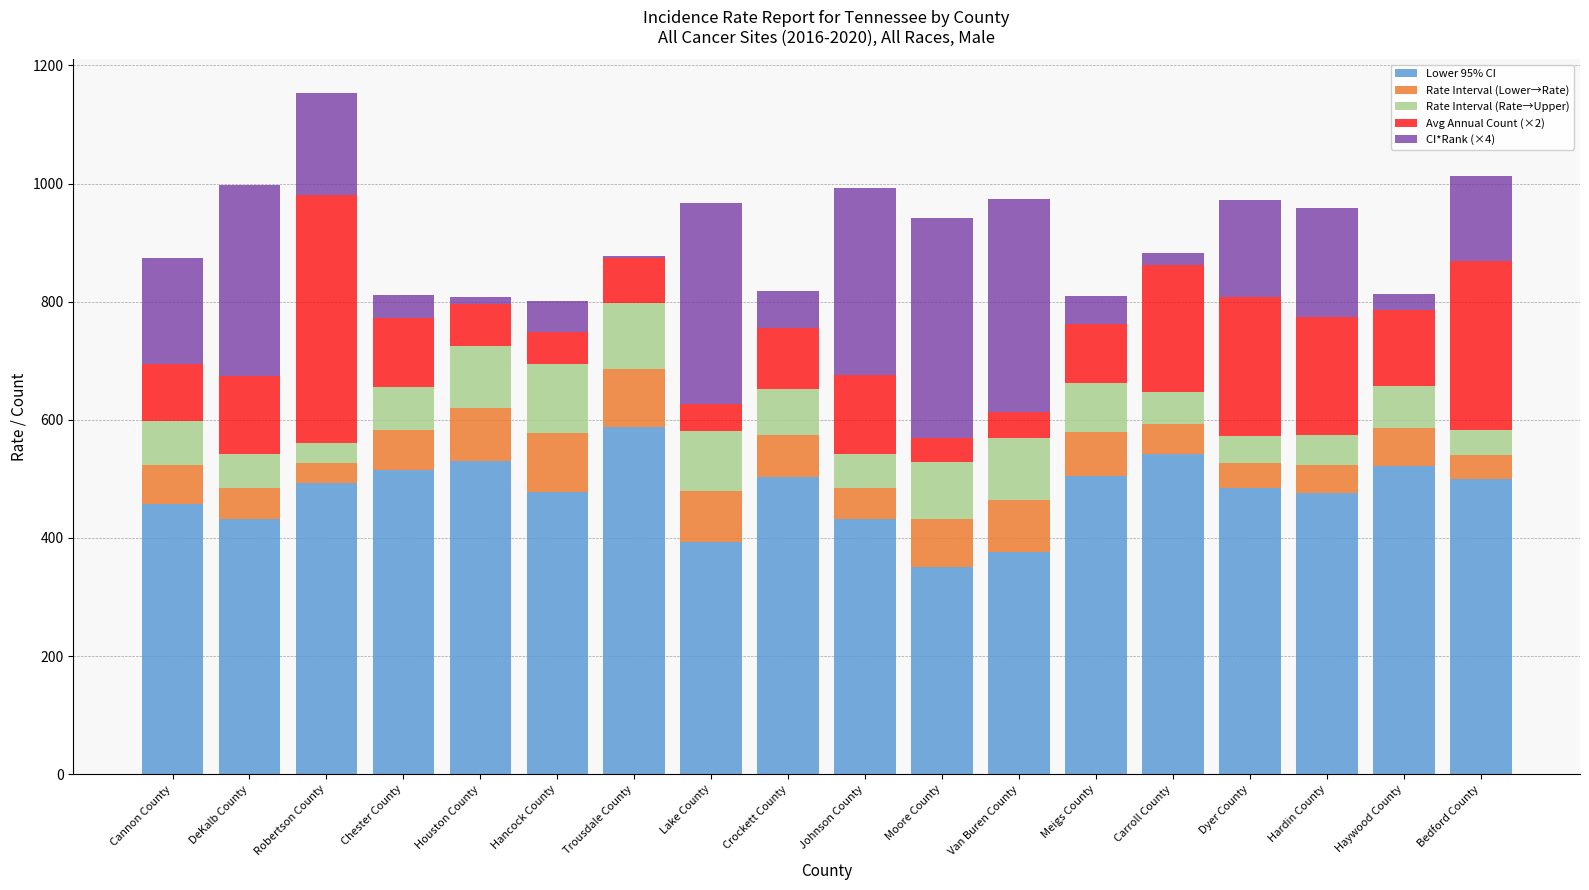

What is the total value across all series at Moore County?

941.9